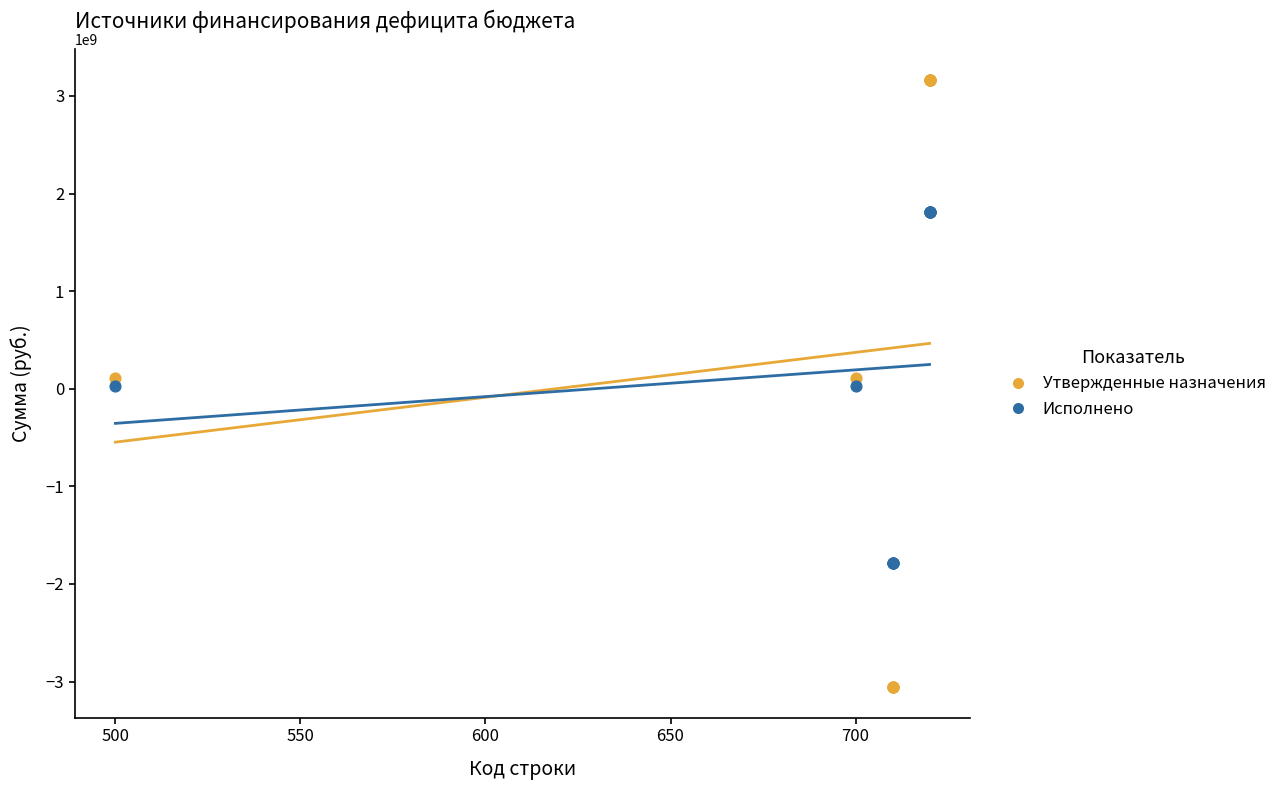

Which series contains the lowest Y value?

Утвержденные назначения